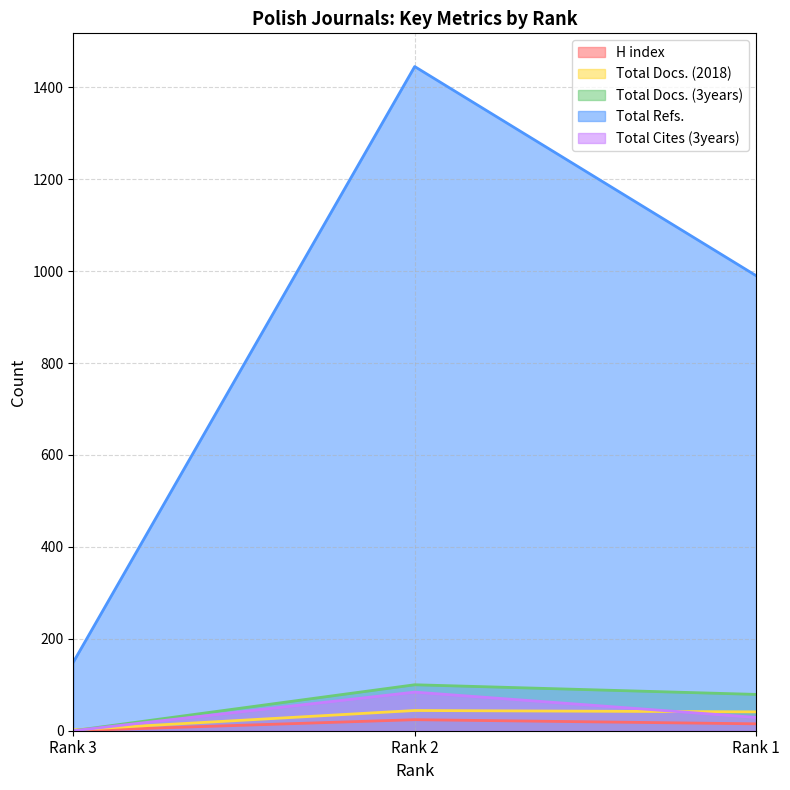

At which category is the sum across all series the highest?

Rank 2